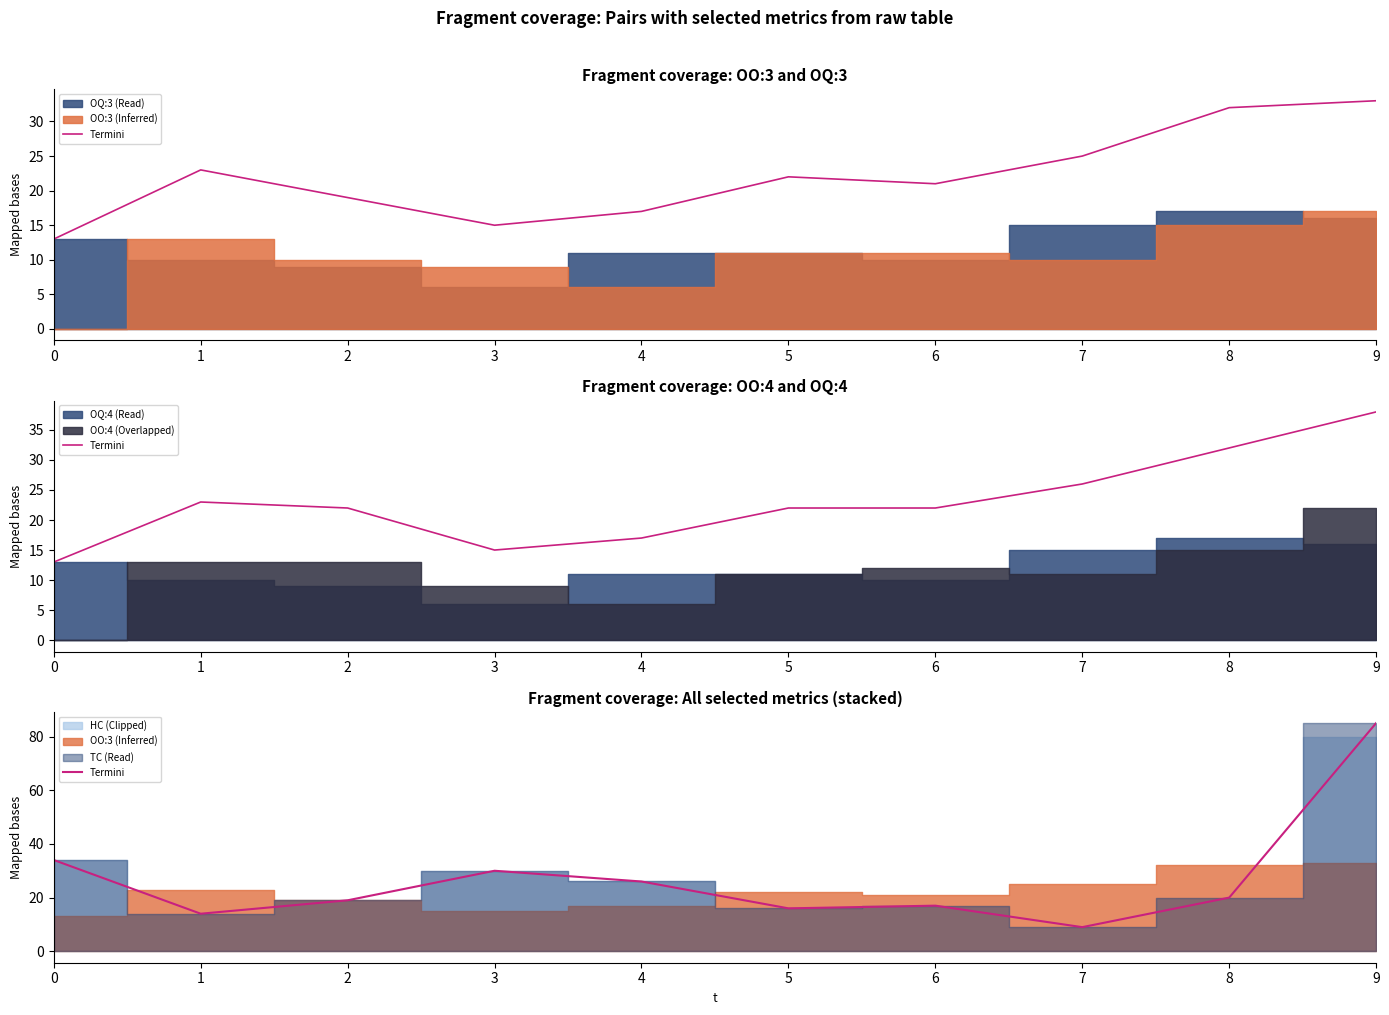

What is the smallest value displayed?

9